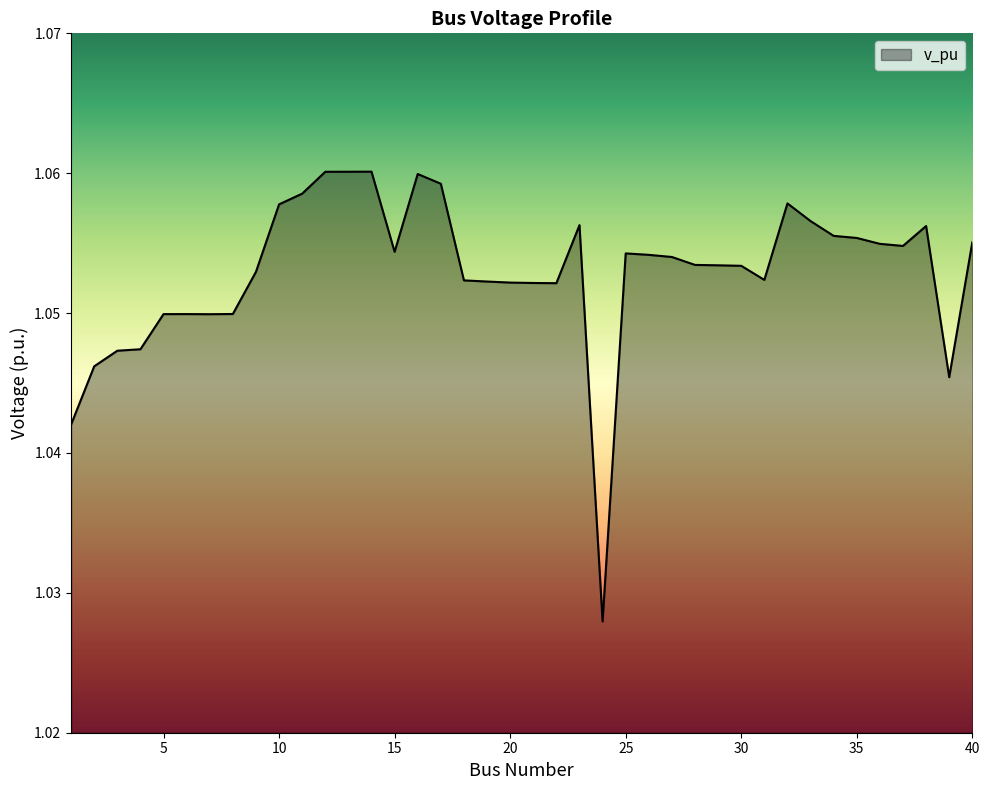

True or false: the data has more than 0 interior local peaks.

True